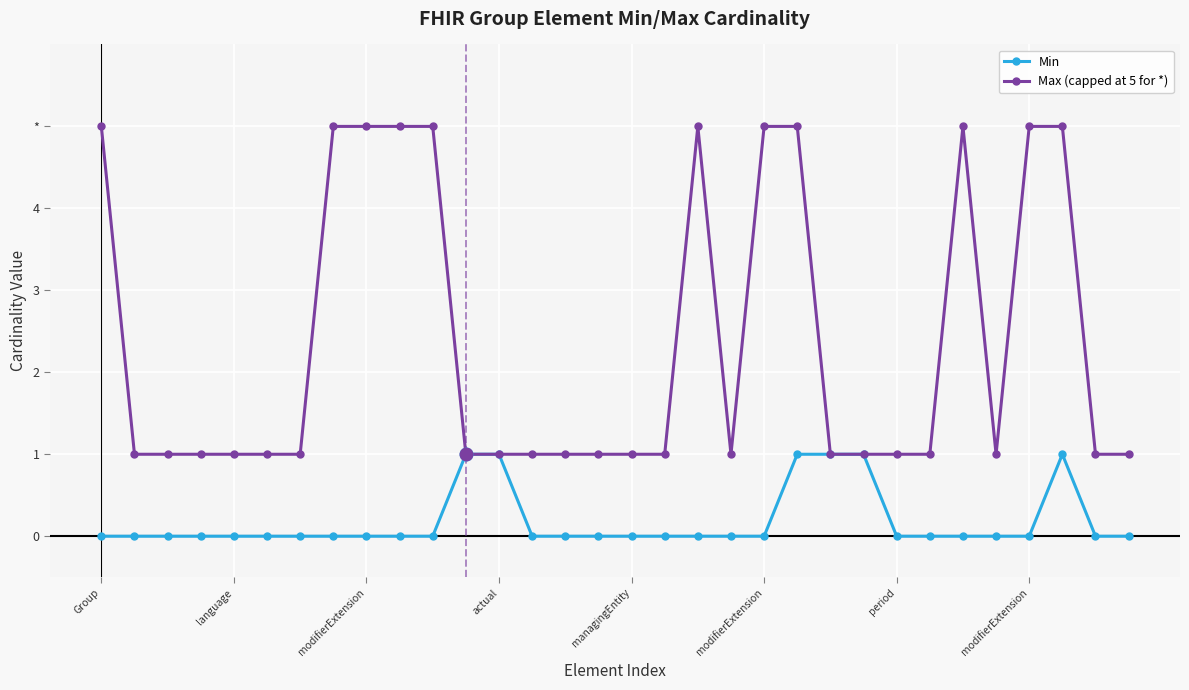

What are all the series names shown in the legend?

Min, Max (capped at 5 for *)